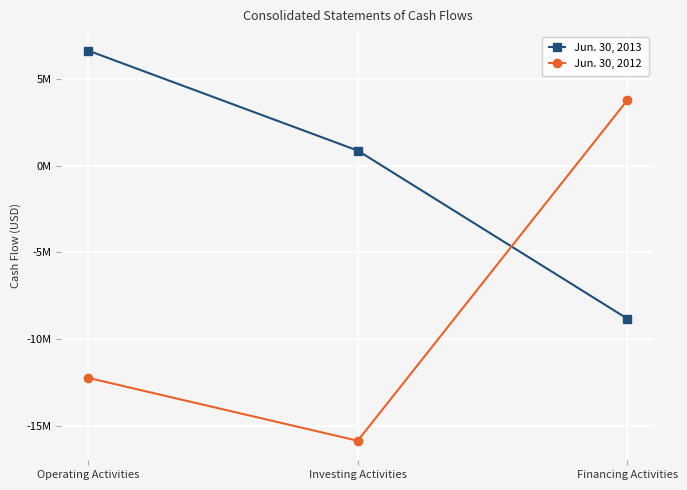

Rank the series by their maximum value, from highest to lowest.

Jun. 30, 2013, Jun. 30, 2012